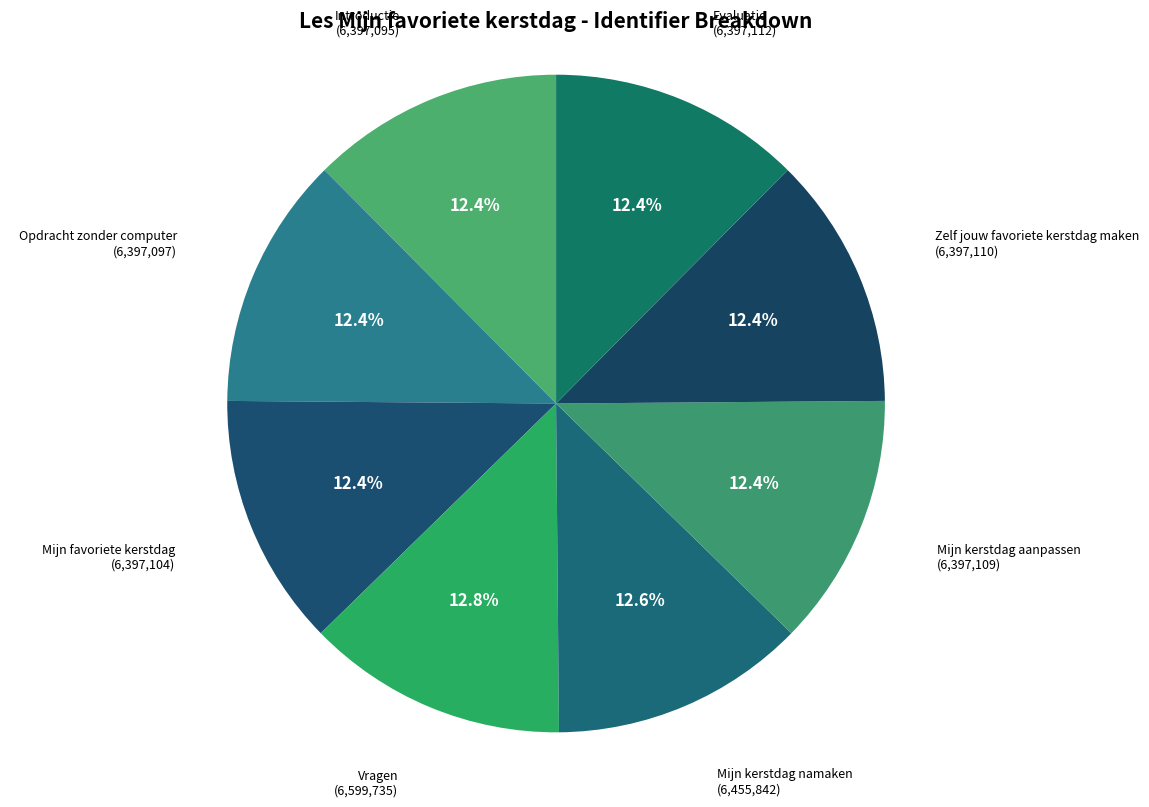

How many segments does this pie chart have?

8